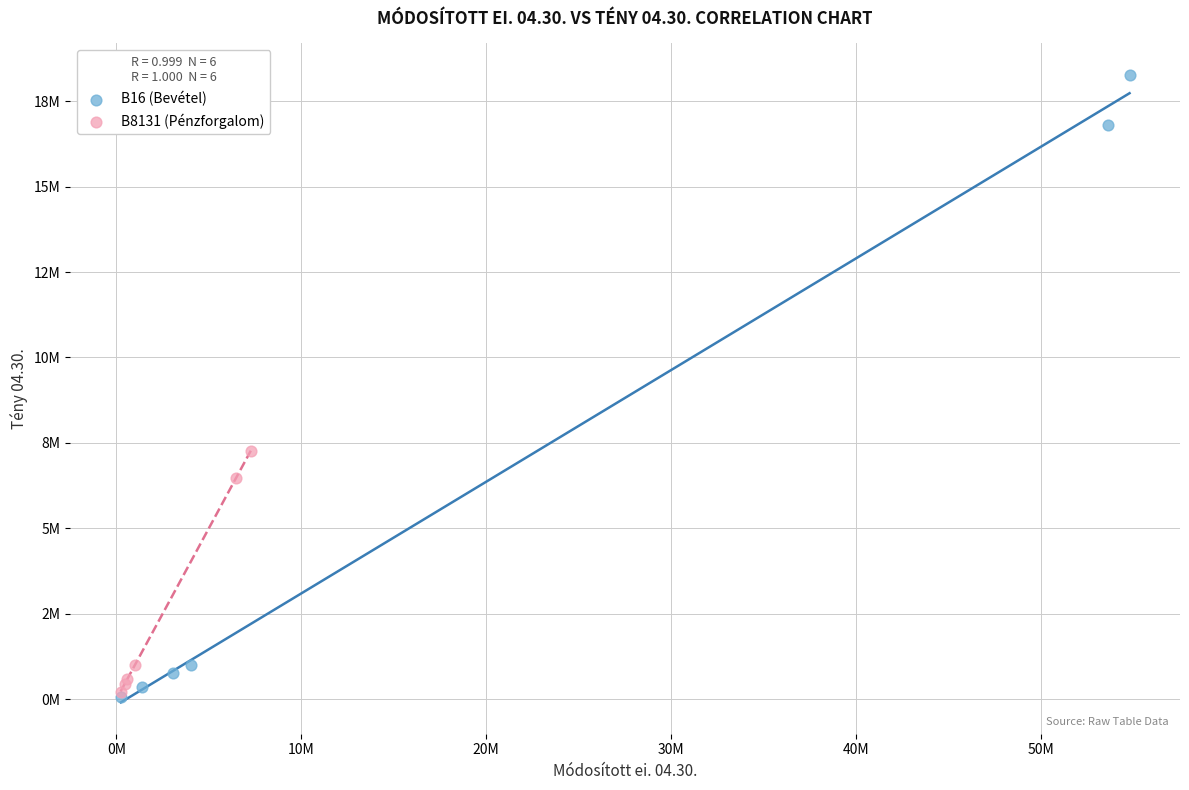

Which series has the largest Y range (max minus min)?

B16 (Bevétel)